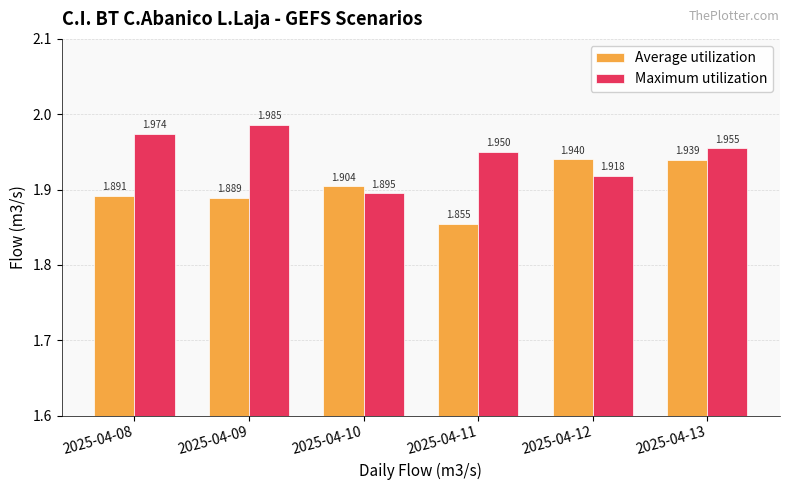

Which category has the highest value in the Maximum utilization series?

2025-04-09